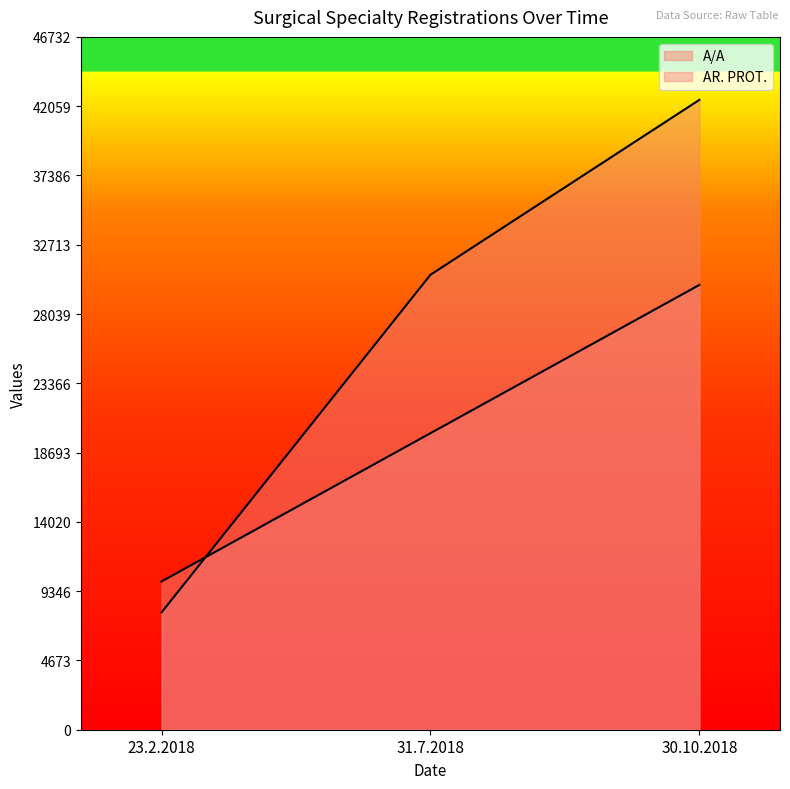

Reading left to right, transcribe all the data shown in this chart.

A/A: 23.2.2018=10000	31.7.2018=20000	30.10.2018=30000
AR. PROT.: 23.2.2018=7916	31.7.2018=30687	30.10.2018=42484